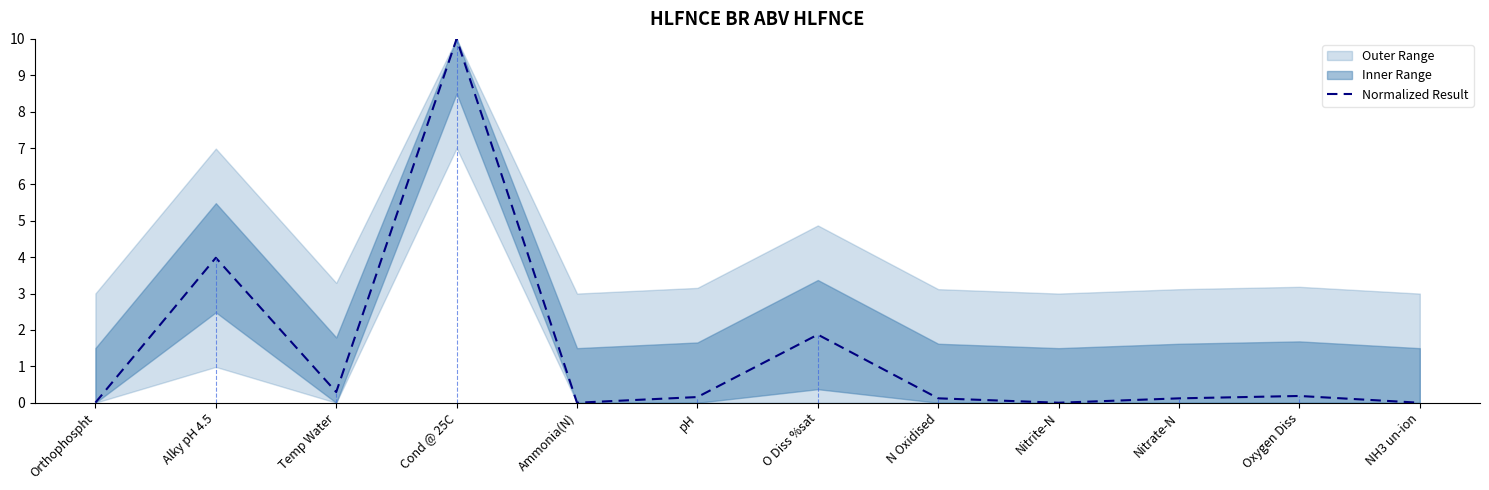

What position from the right is pH?

7